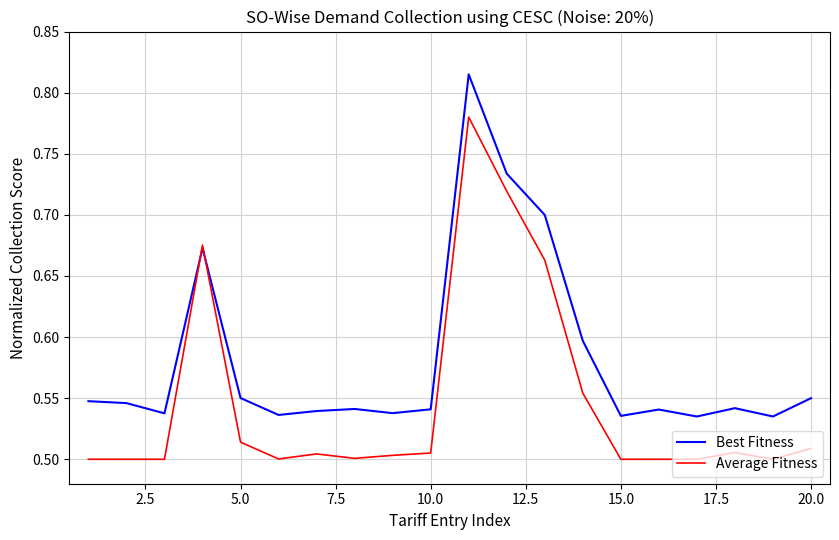

Which series has the widest spread of values?

Average Fitness